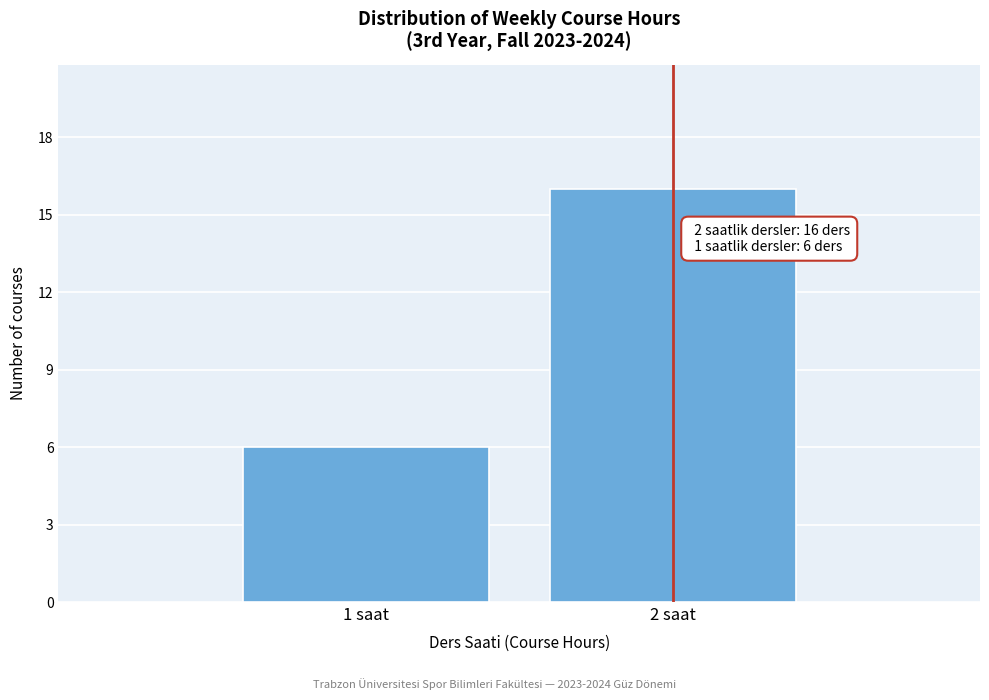

Reading left to right, transcribe all the data shown in this chart.

1 saat=6	2 saat=16